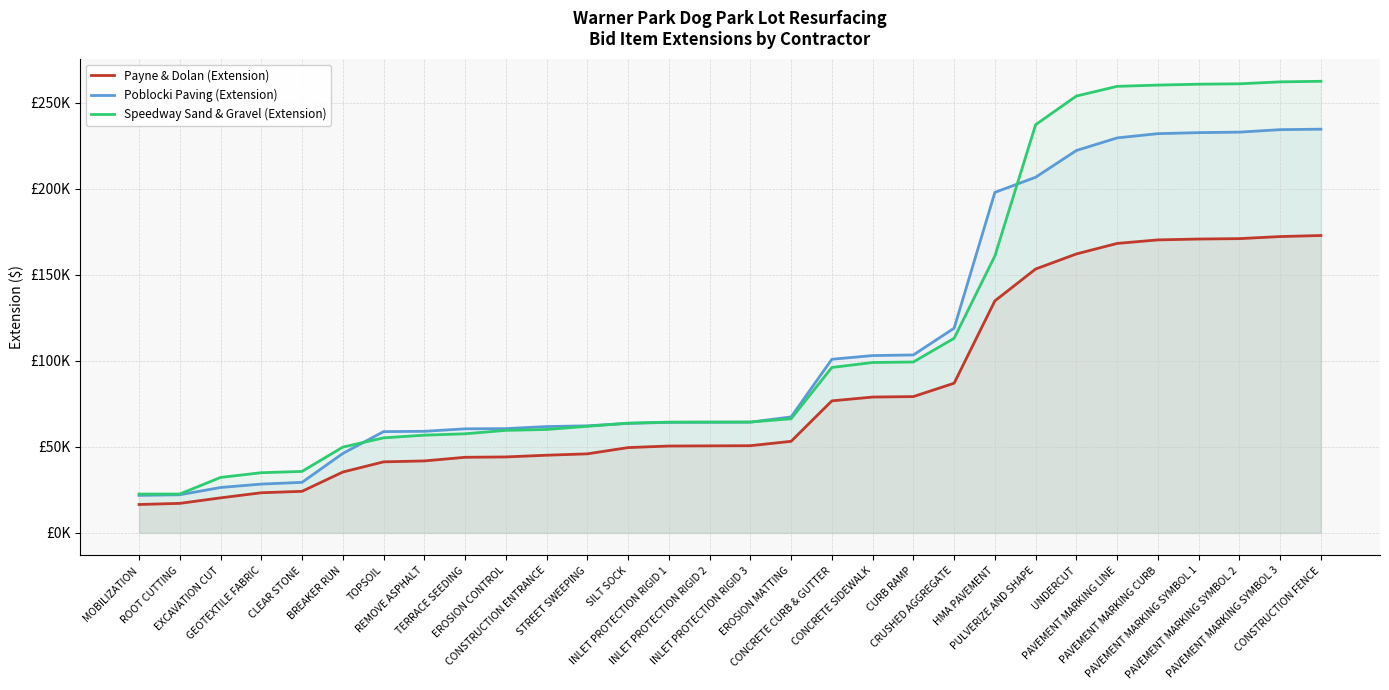

Does the chart have visible grid lines?

Yes